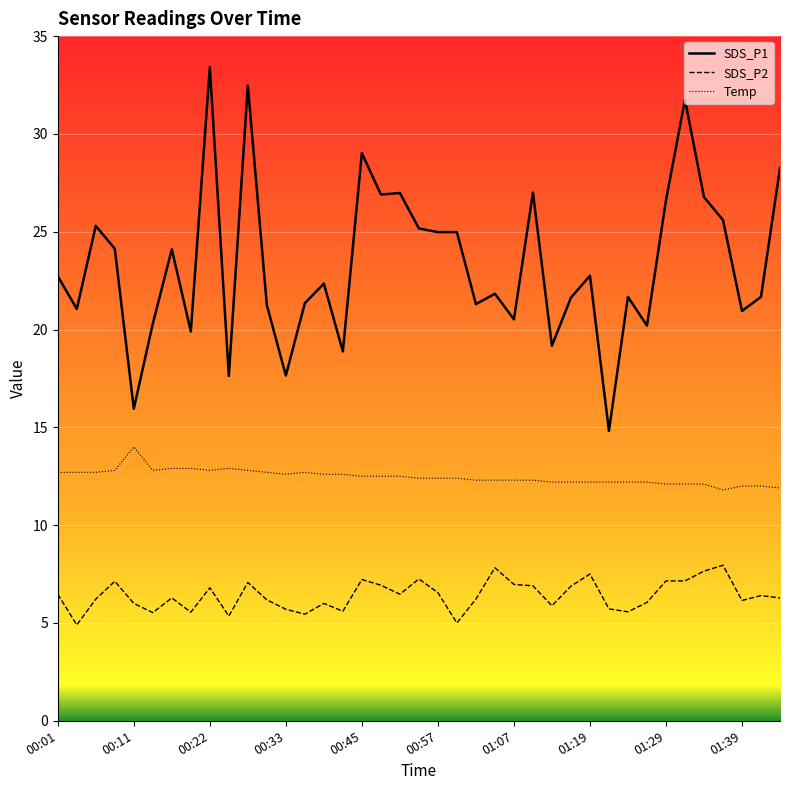

Does the chart display data point markers on the line(s)?

No